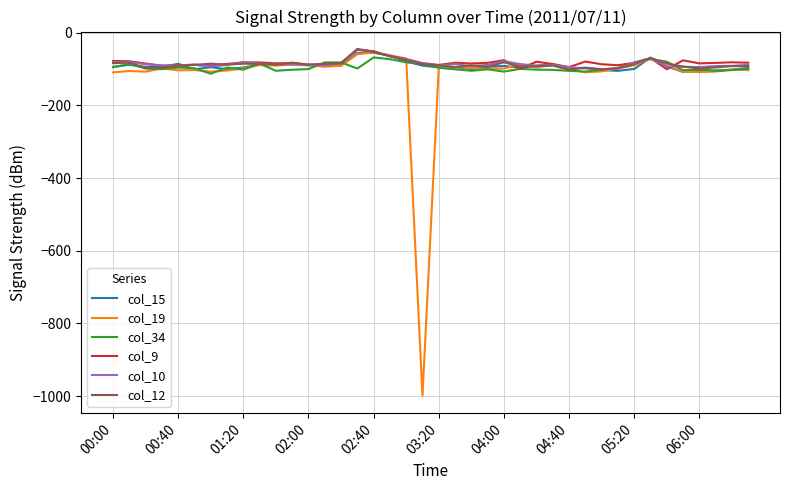

Which series has the largest range (max minus min)?

col_19